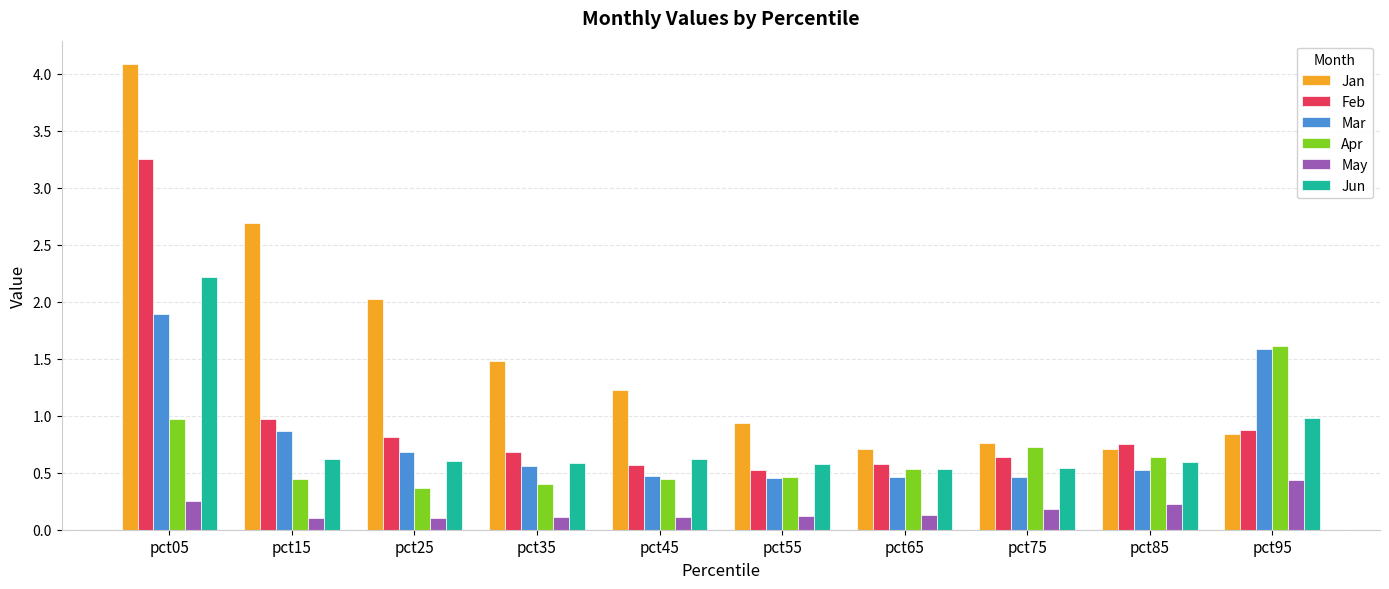

How many distinct data groups are displayed?

6